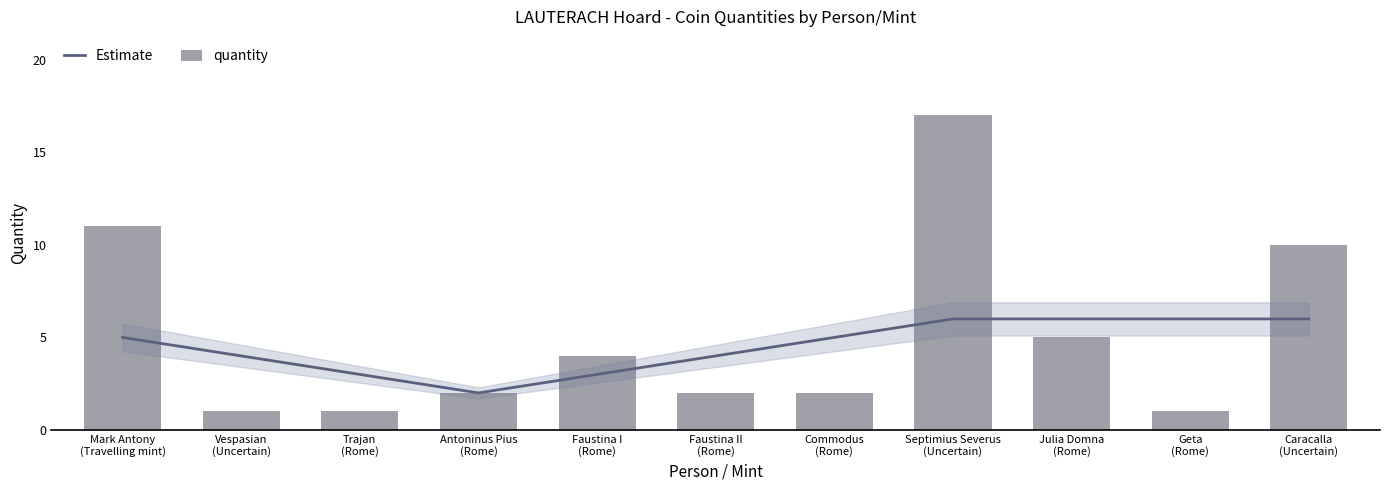

Where is quantity nearest to the value 9?

Caracalla
(Uncertain)